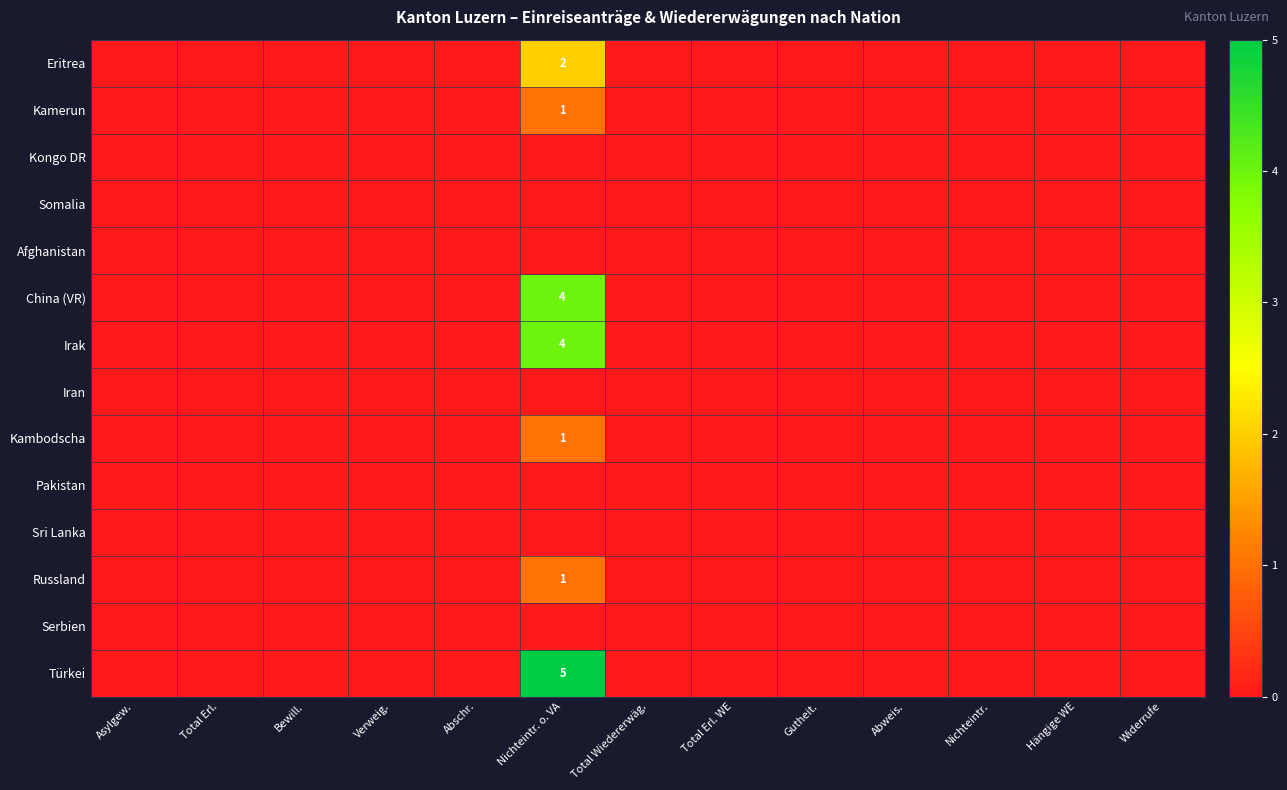

Count the number of categories in the chart.

13